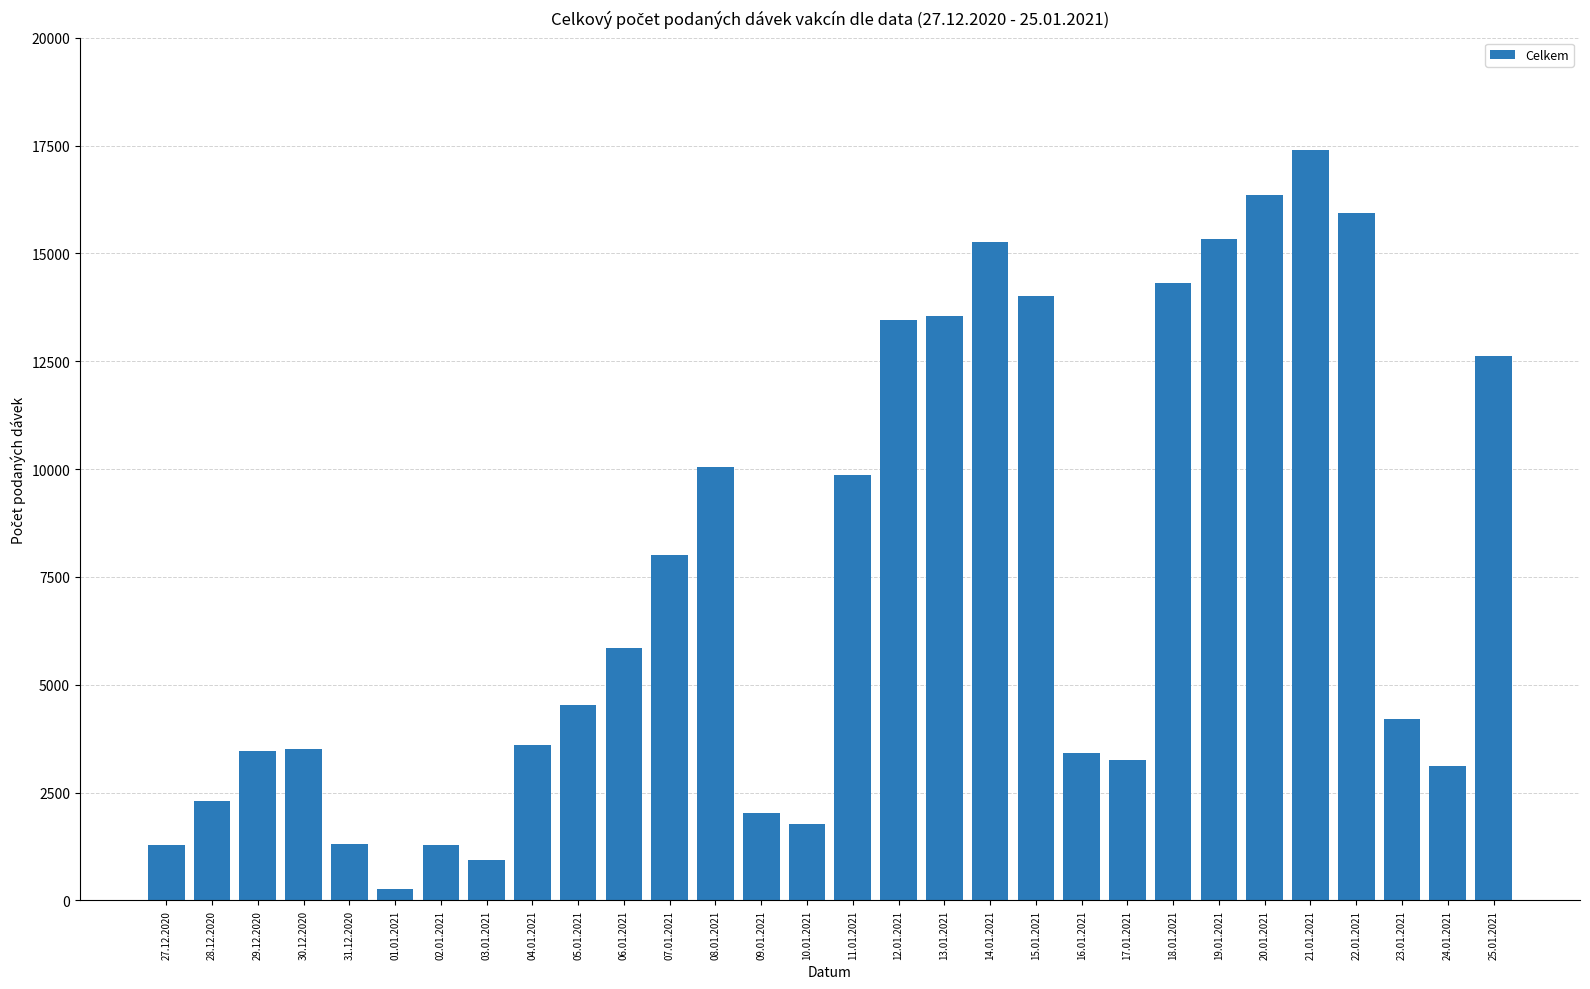

What is the difference between the maximum and minimum values?

17128